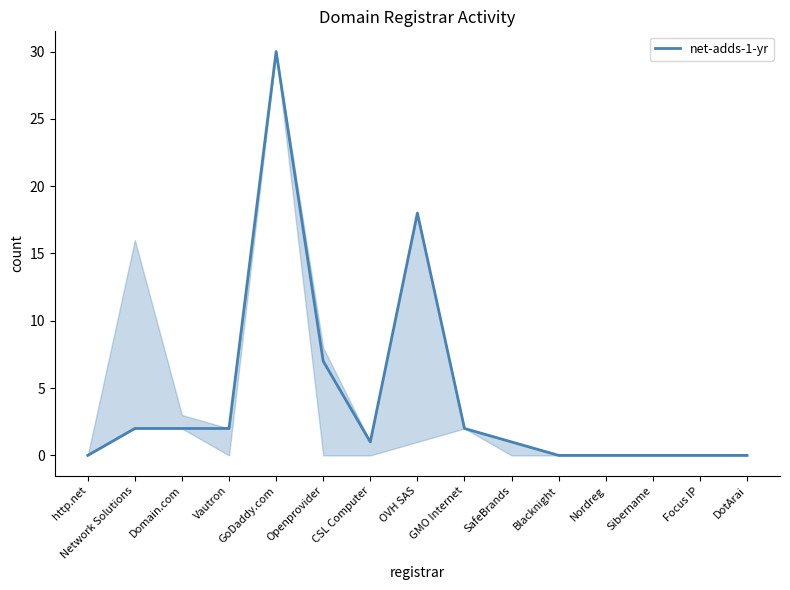

Which label corresponds to the largest value in the chart?

GoDaddy.com